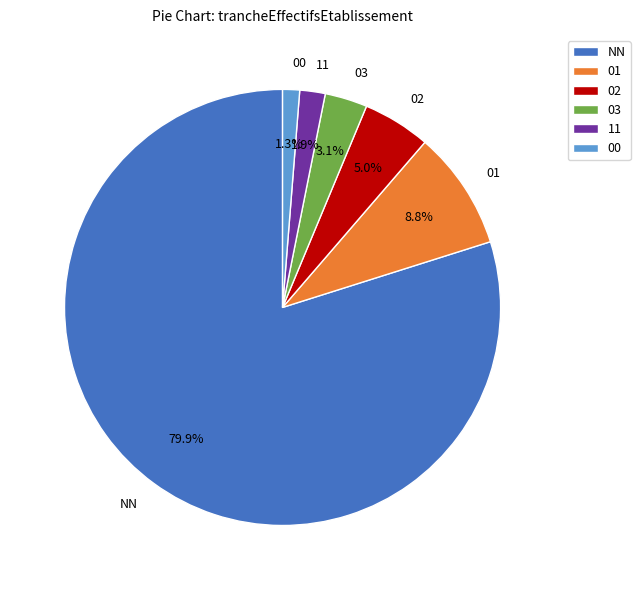

How many segments does this pie chart have?

6